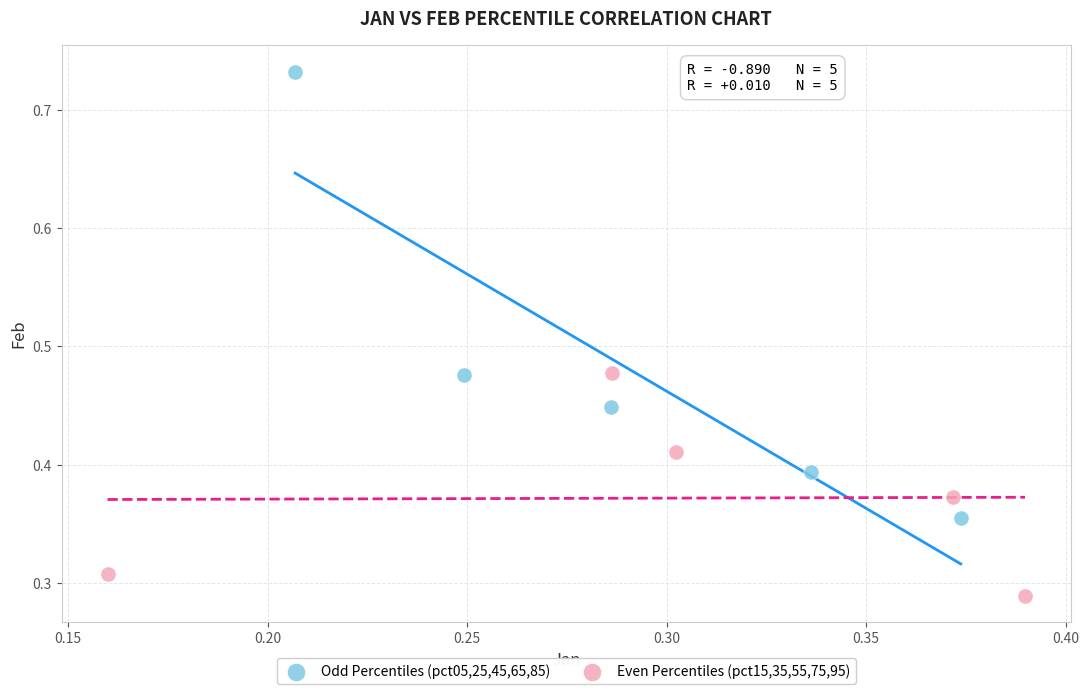

What are all the series names shown in the legend?

Odd Percentiles (pct05,25,45,65,85), Even Percentiles (pct15,35,55,75,95)